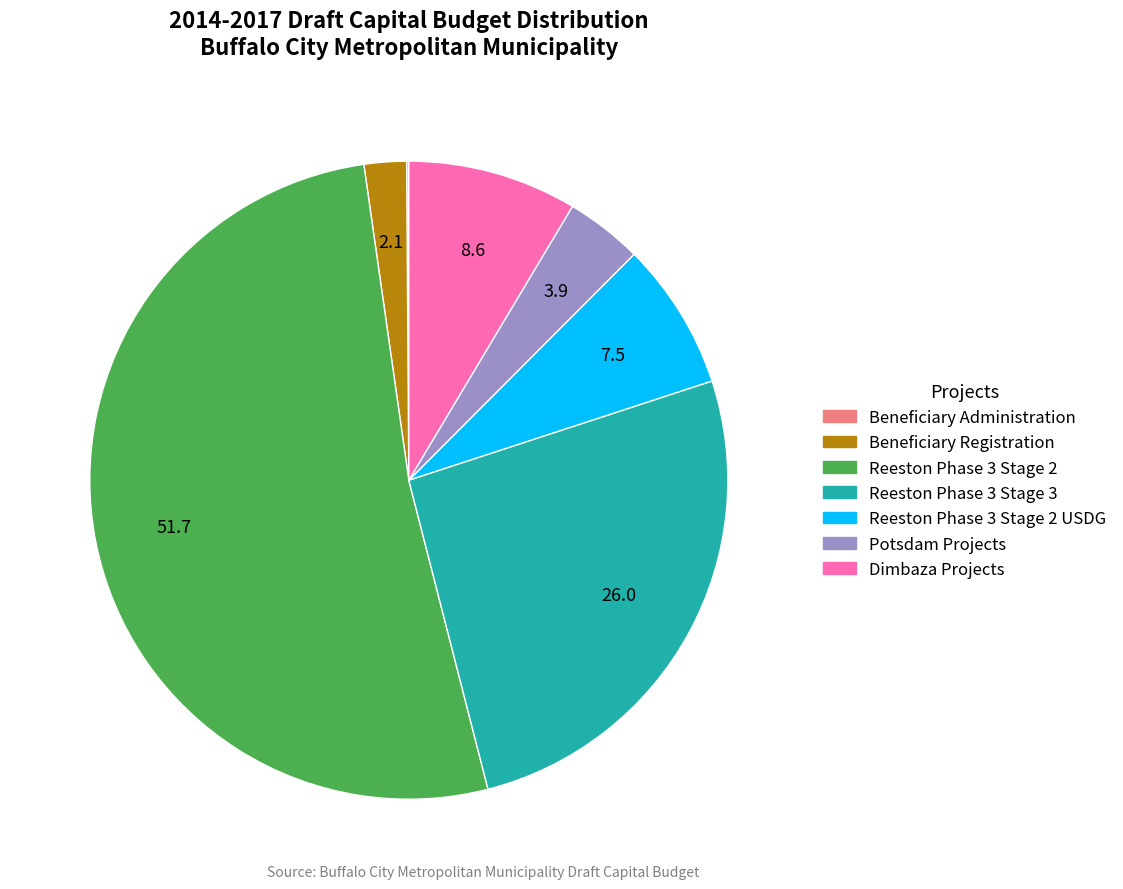

Is there a majority slice in this chart?

Yes